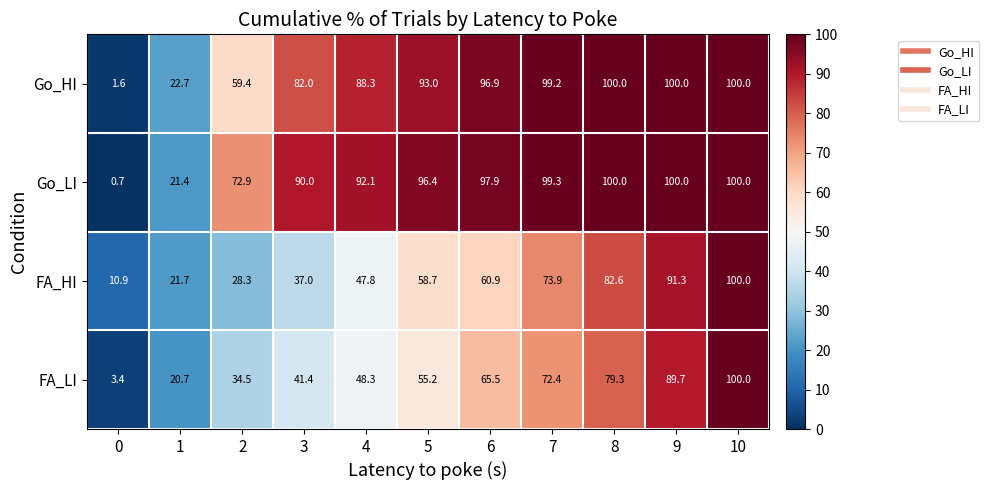

What is the difference between the maximum and minimum values in the FA_LI series?

96.6